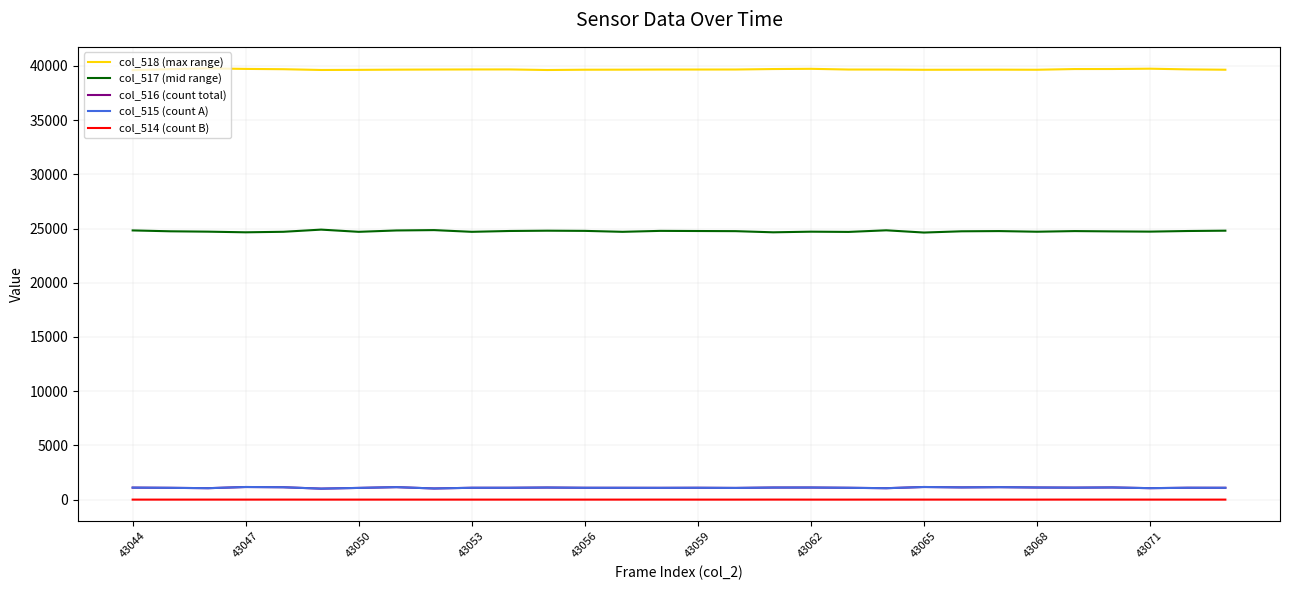

What is the lowest value of the col_518 (max range) series?

39604